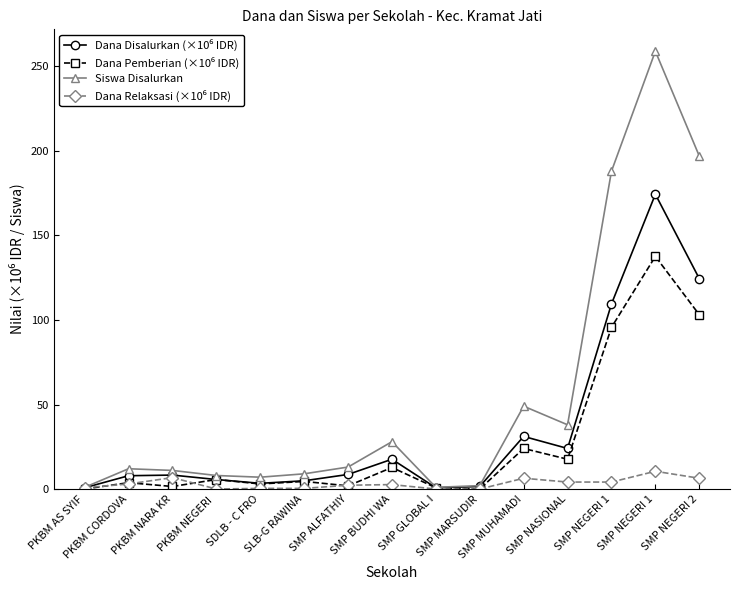

What is the value of the Dana Relaksasi (×10⁶ IDR) point at the 15th from the left?

6.4